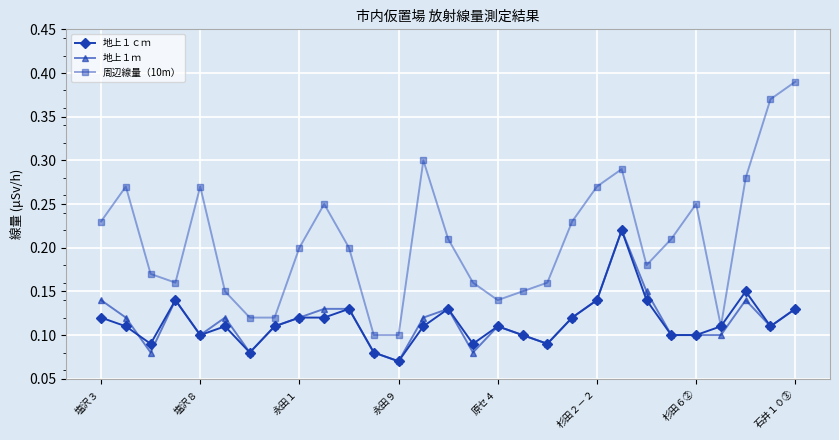

True or false: 地上１ｃｍ and 地上１ｍ cross at least once.

True